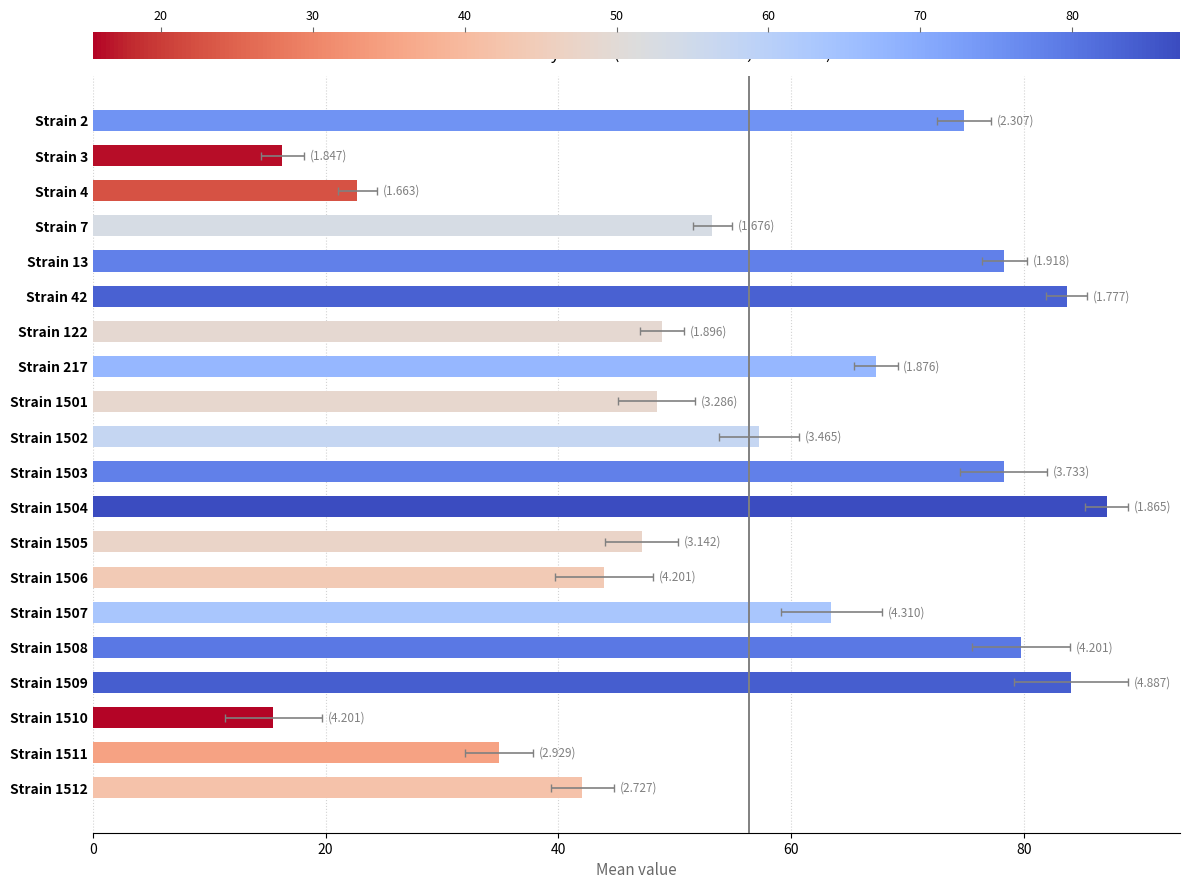

What is the difference between the second highest and minimum values?

68.5